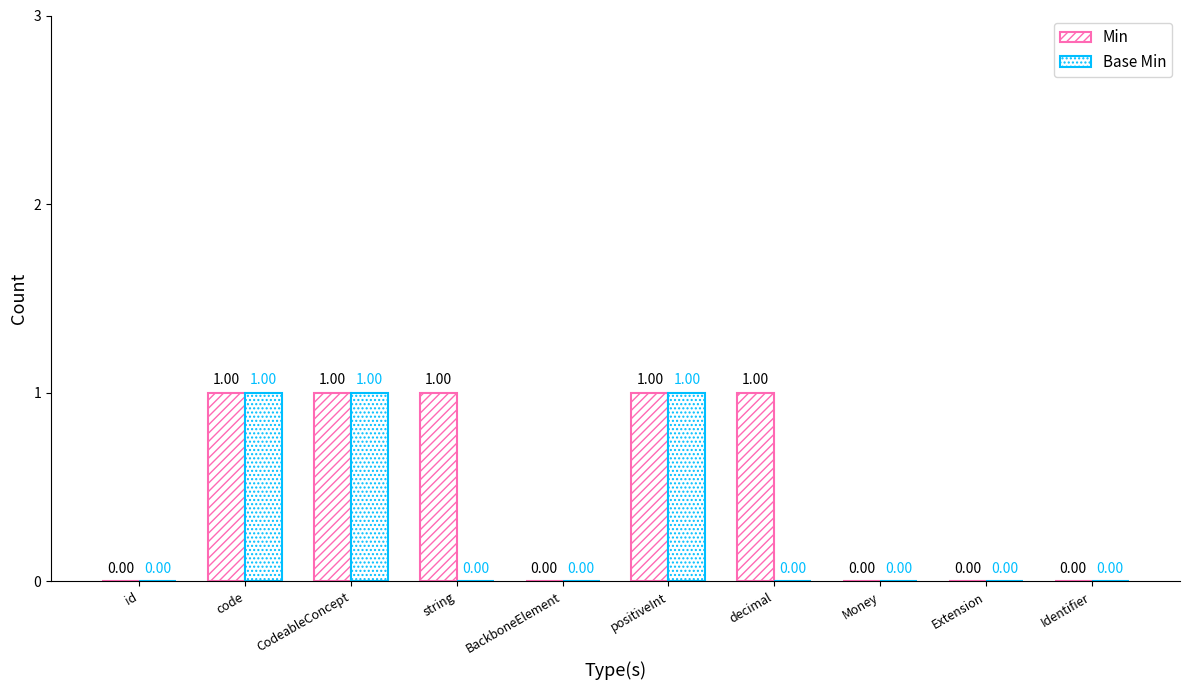

How many groups of bars are there?

10